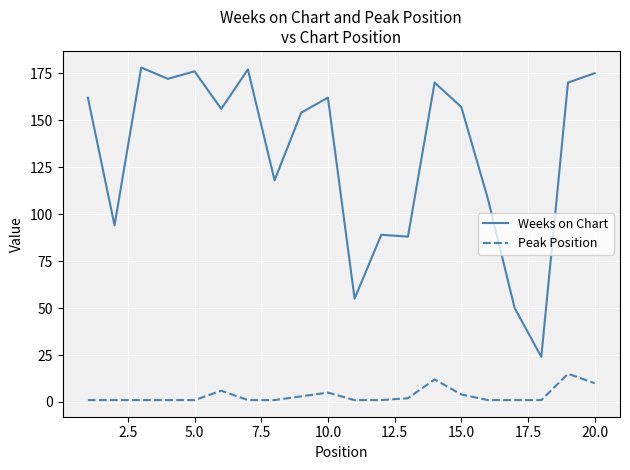

List the series in order of their peak value, lowest first.

Peak Position, Weeks on Chart